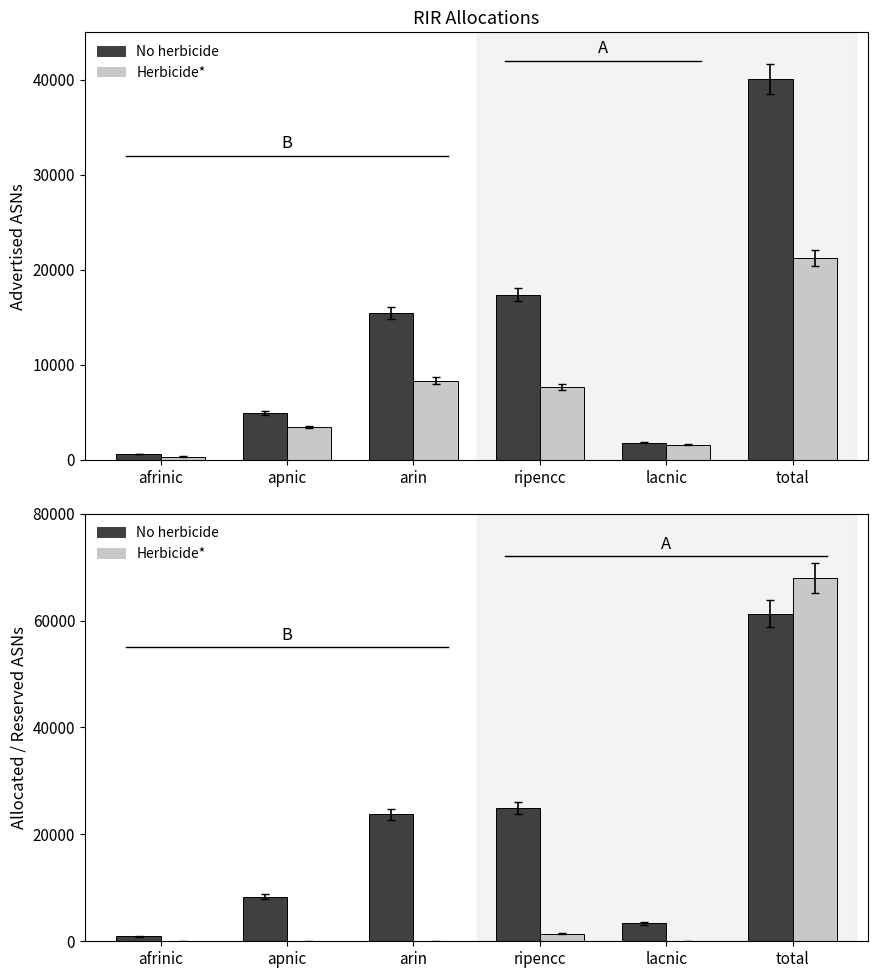

Which series has the largest total across all categories?

No herbicide